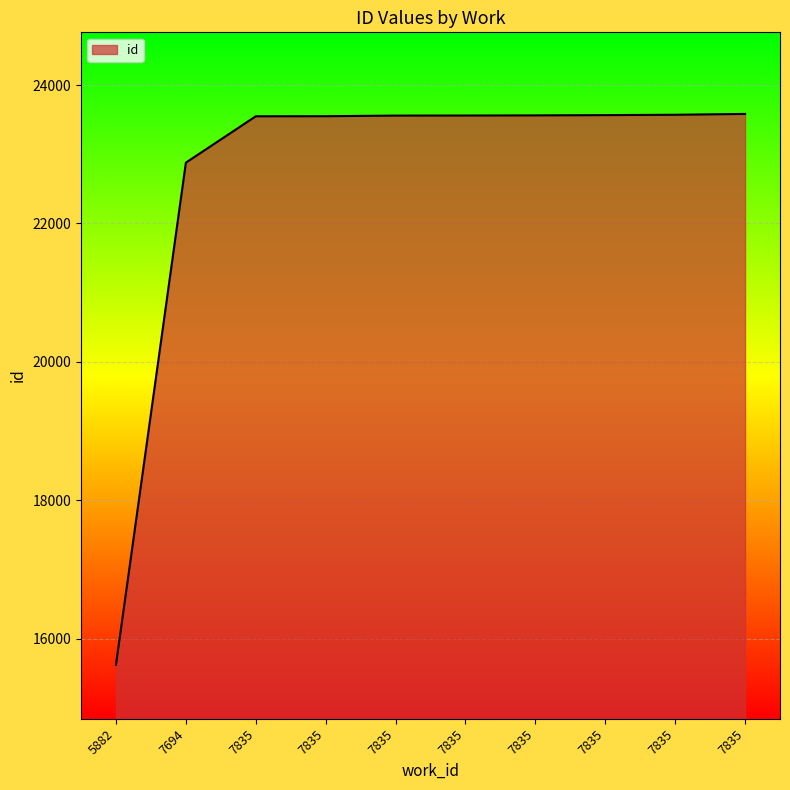

True or false: the data shows 23550 at 7835.

True